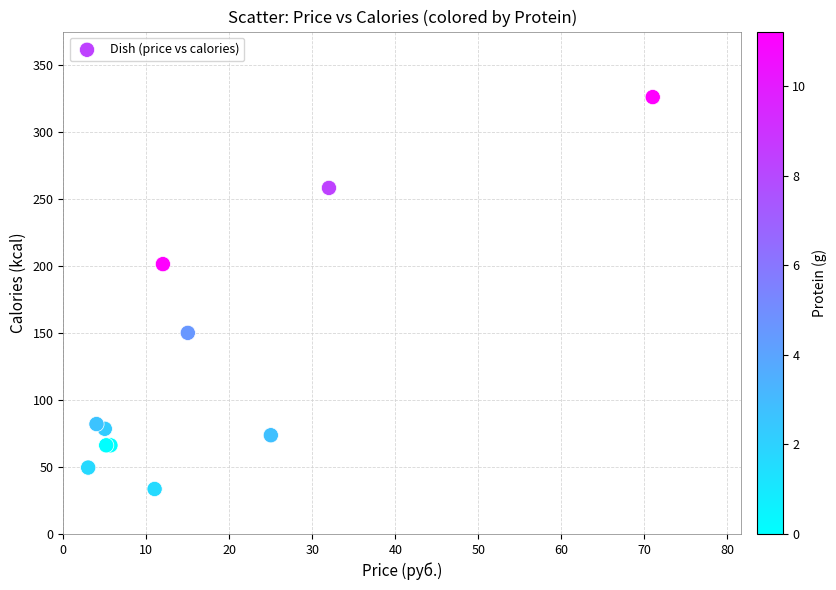

What Y value in the scatter plot is closest to 179?

201.4